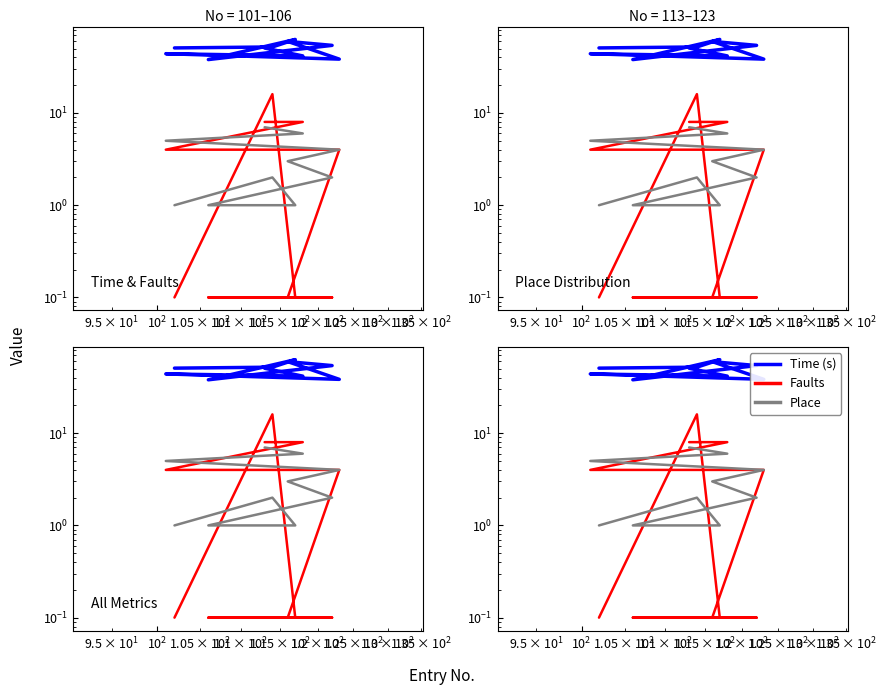

What is the difference between the maximum and minimum values in the place series?

6.0